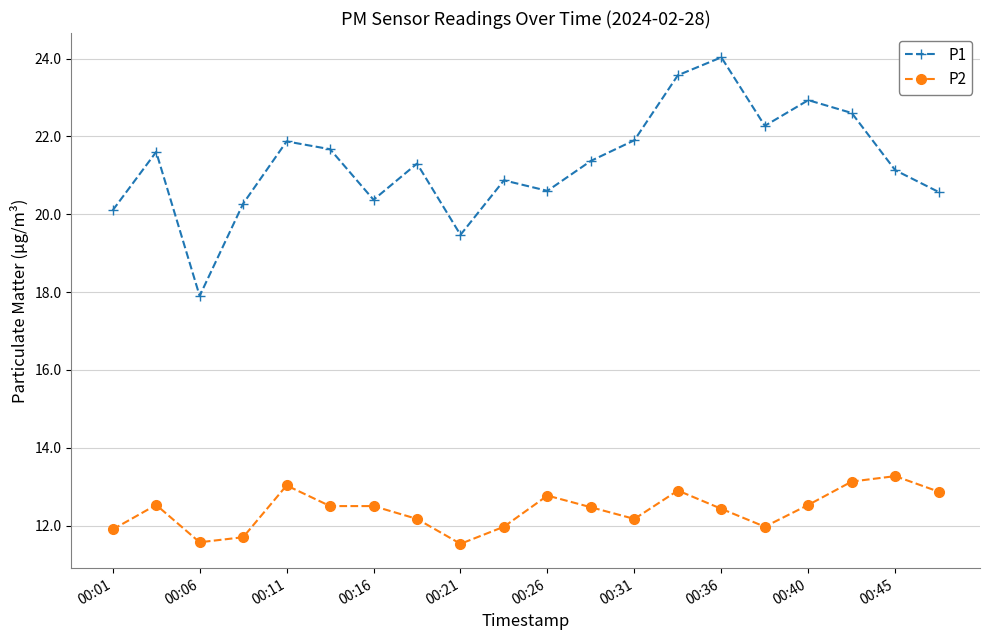

List the series in order of their peak value, lowest first.

P2, P1